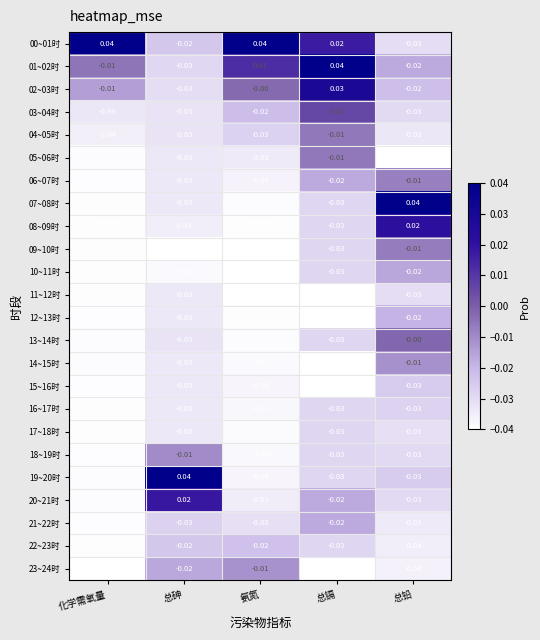

How many data points in 01~02时 are less than 0?

3